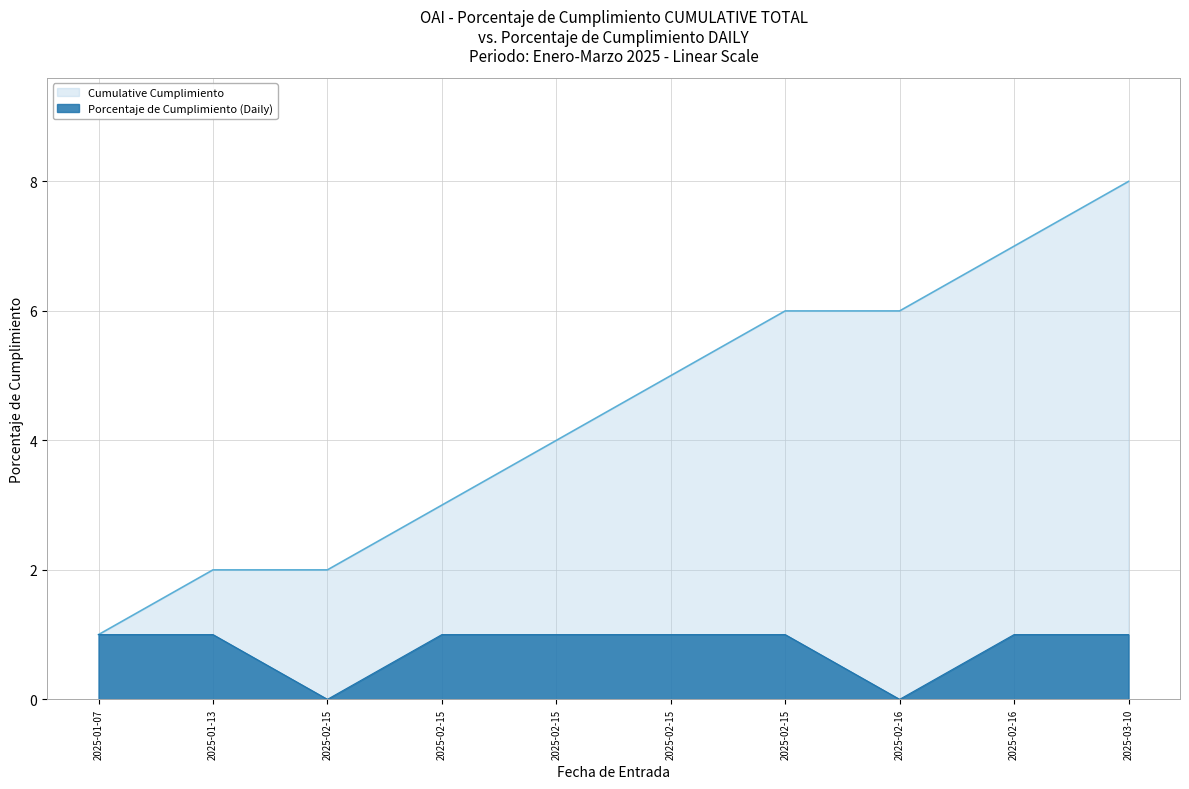

How many Porcentaje de Cumplimiento values are between 1 and 2?

8